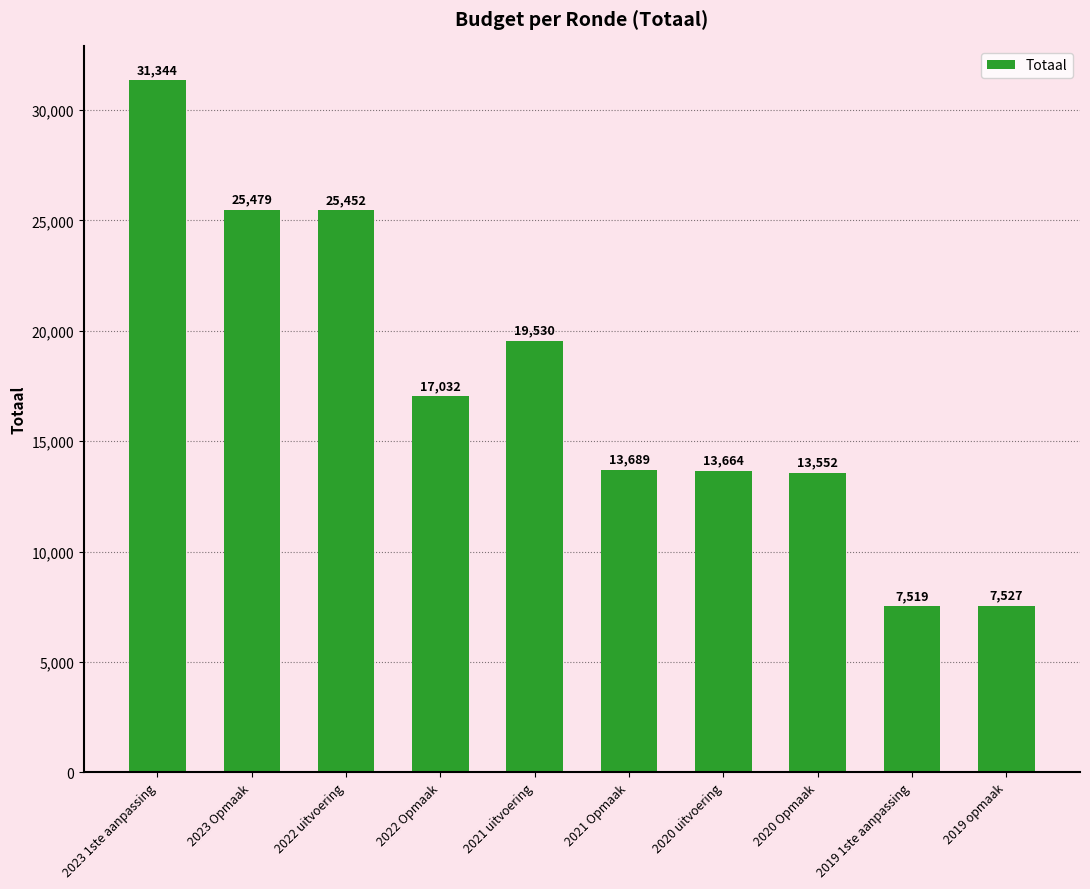

What is the maximum value shown in the chart?

31344